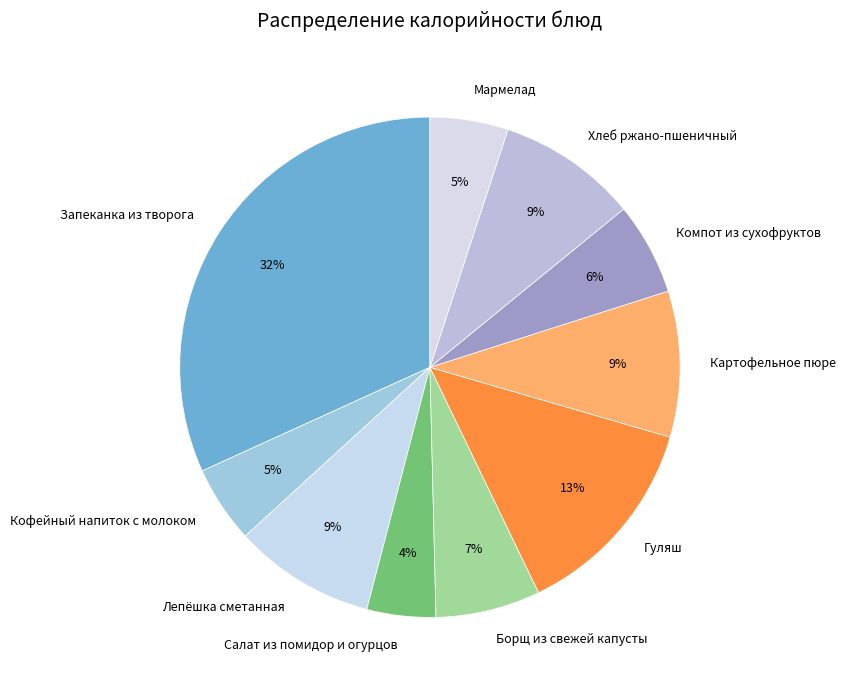

To the nearest percent, what is the combined percentage of Кофейный напиток с молоком and Запеканка из творога?

37%